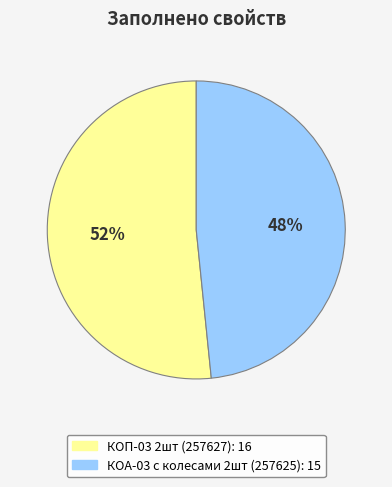

To the nearest percent, what percentage of the pie is КОП-03 2шт (257627)?

52%